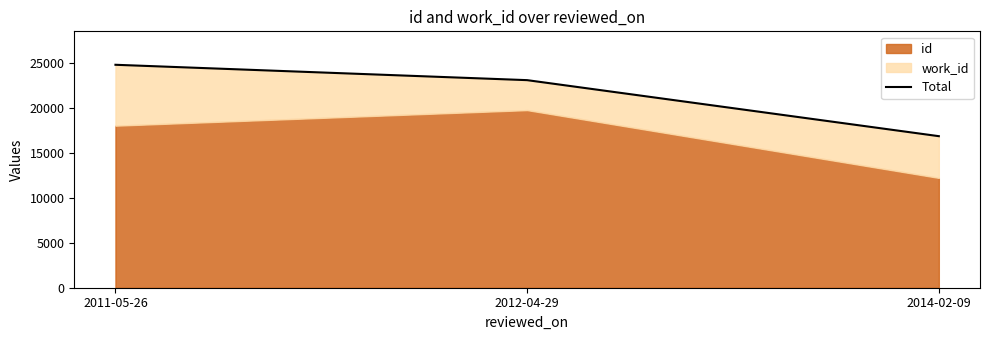

What is the label of the 3rd point from the right?

2011-05-26